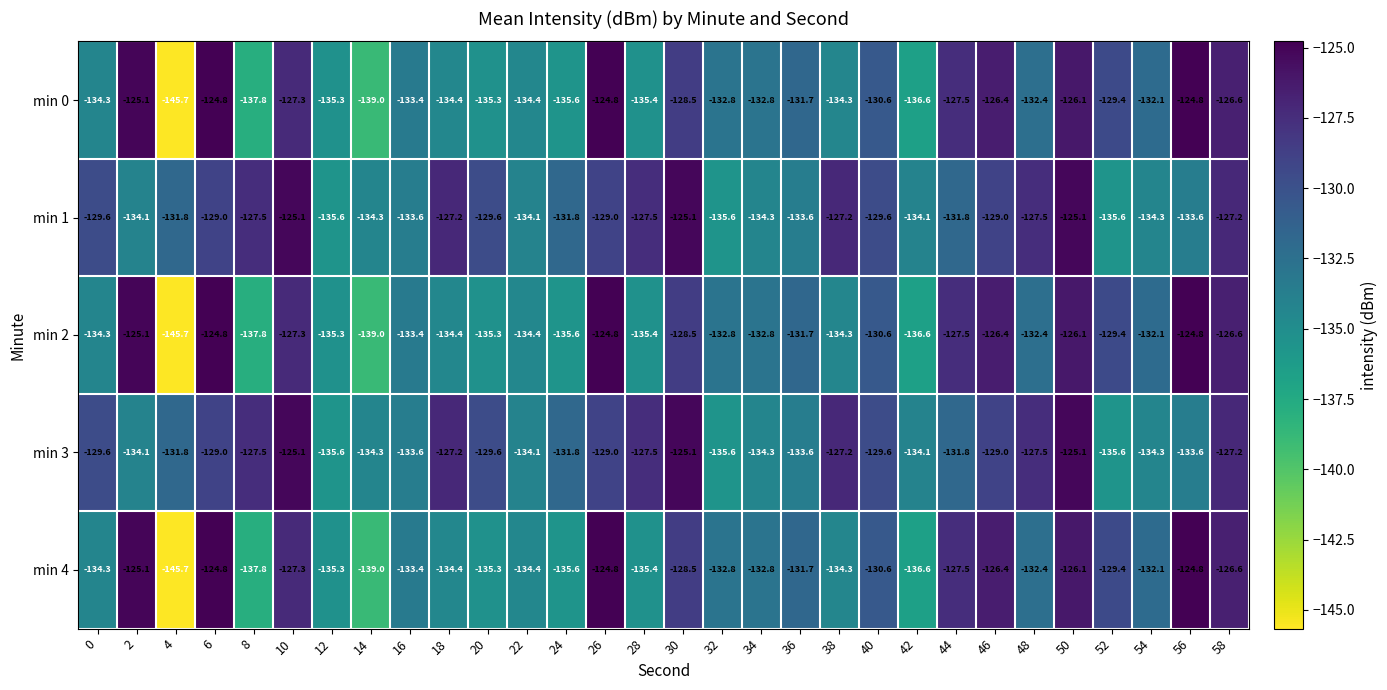

What is the minimum value shown in the chart?

-145.7